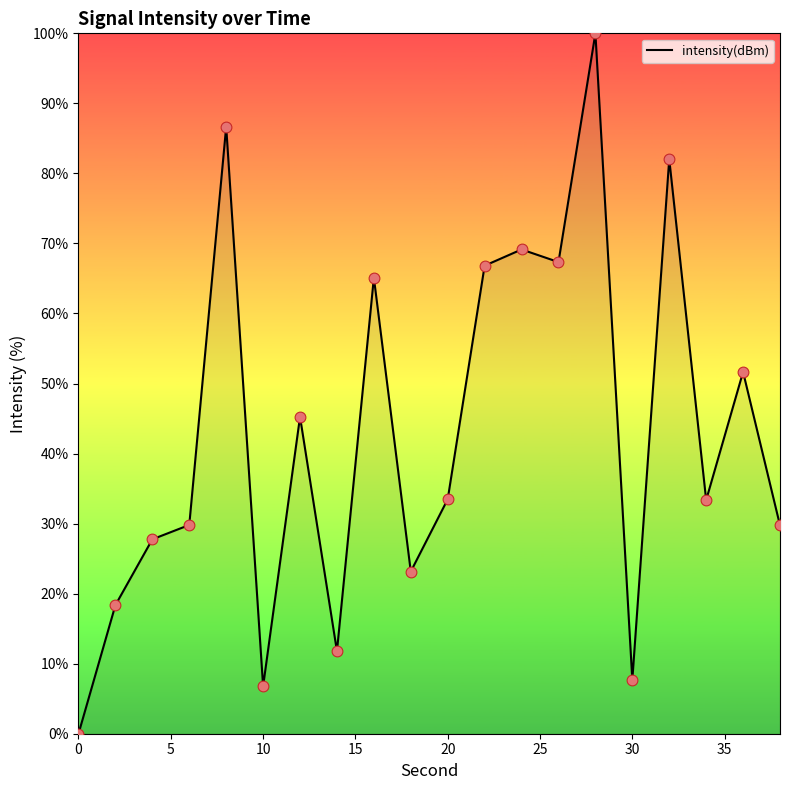

What is the difference between the maximum and minimum values?

100.0